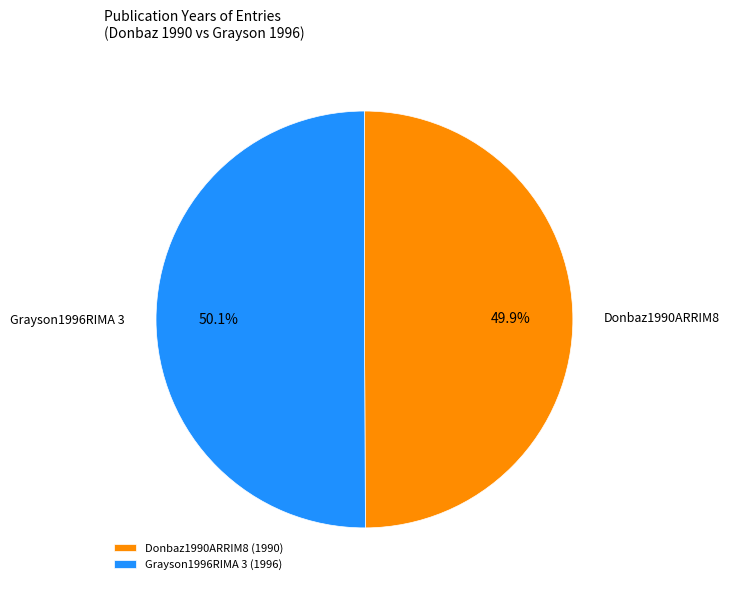

Count the number of slices in the pie.

2